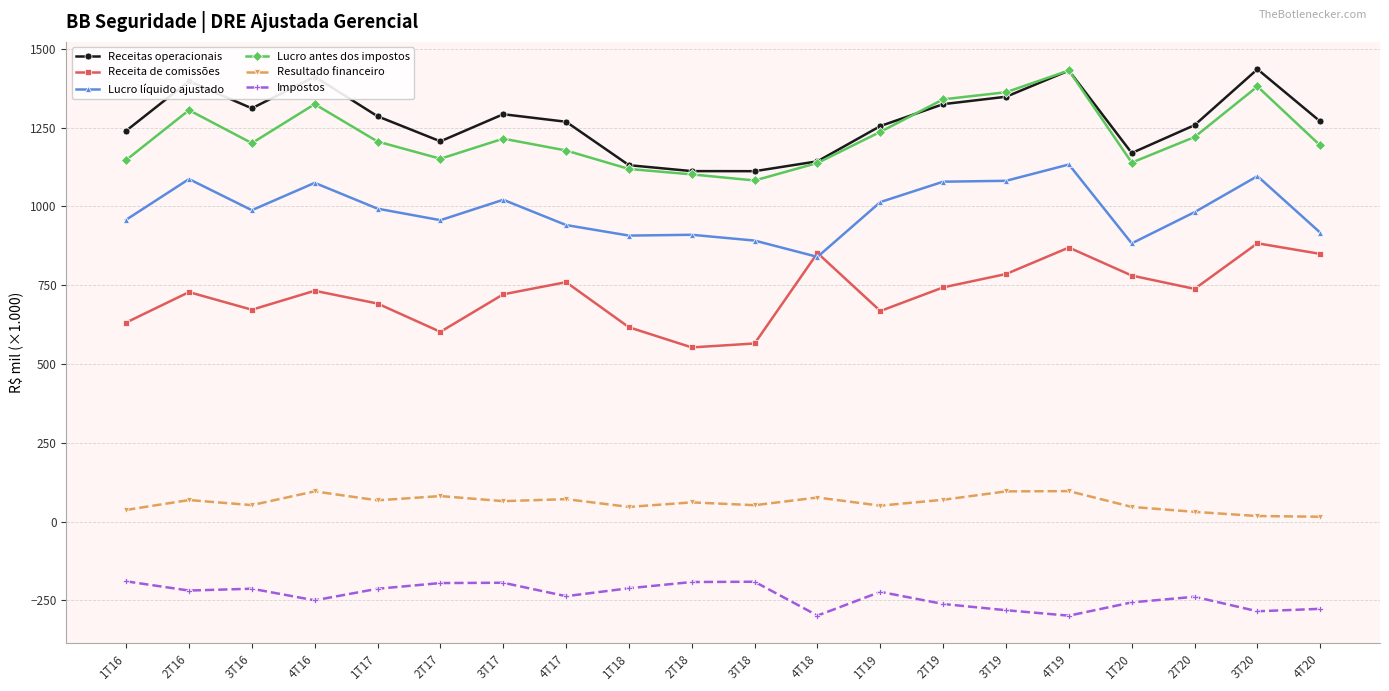

How many interior local valleys does the Lucro antes dos impostos series have?

4